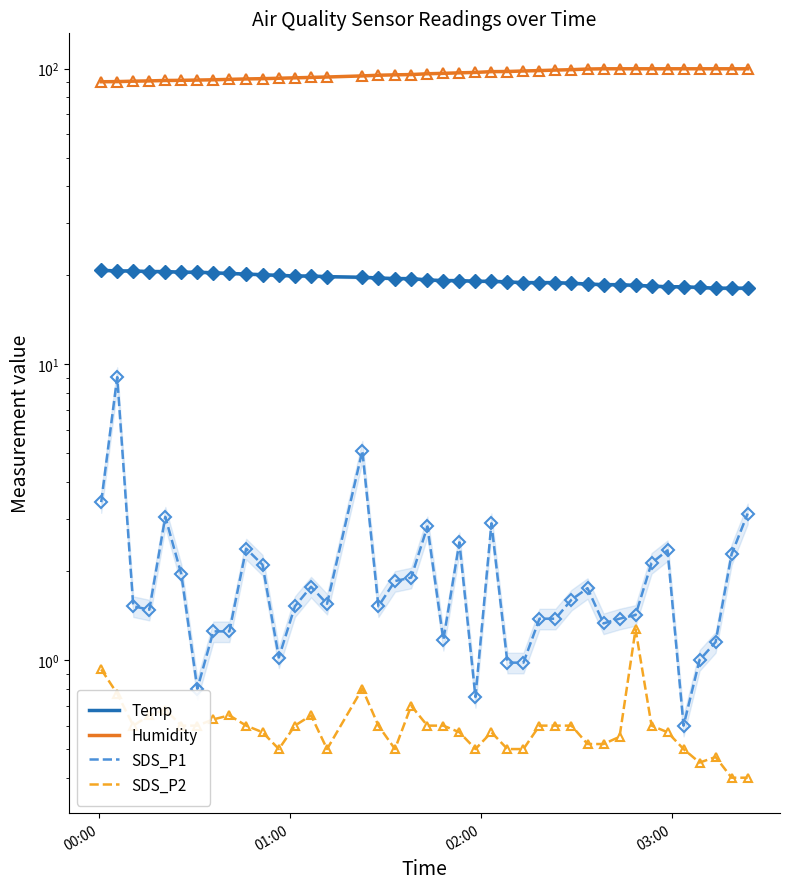

What is the greatest value displayed?

99.9